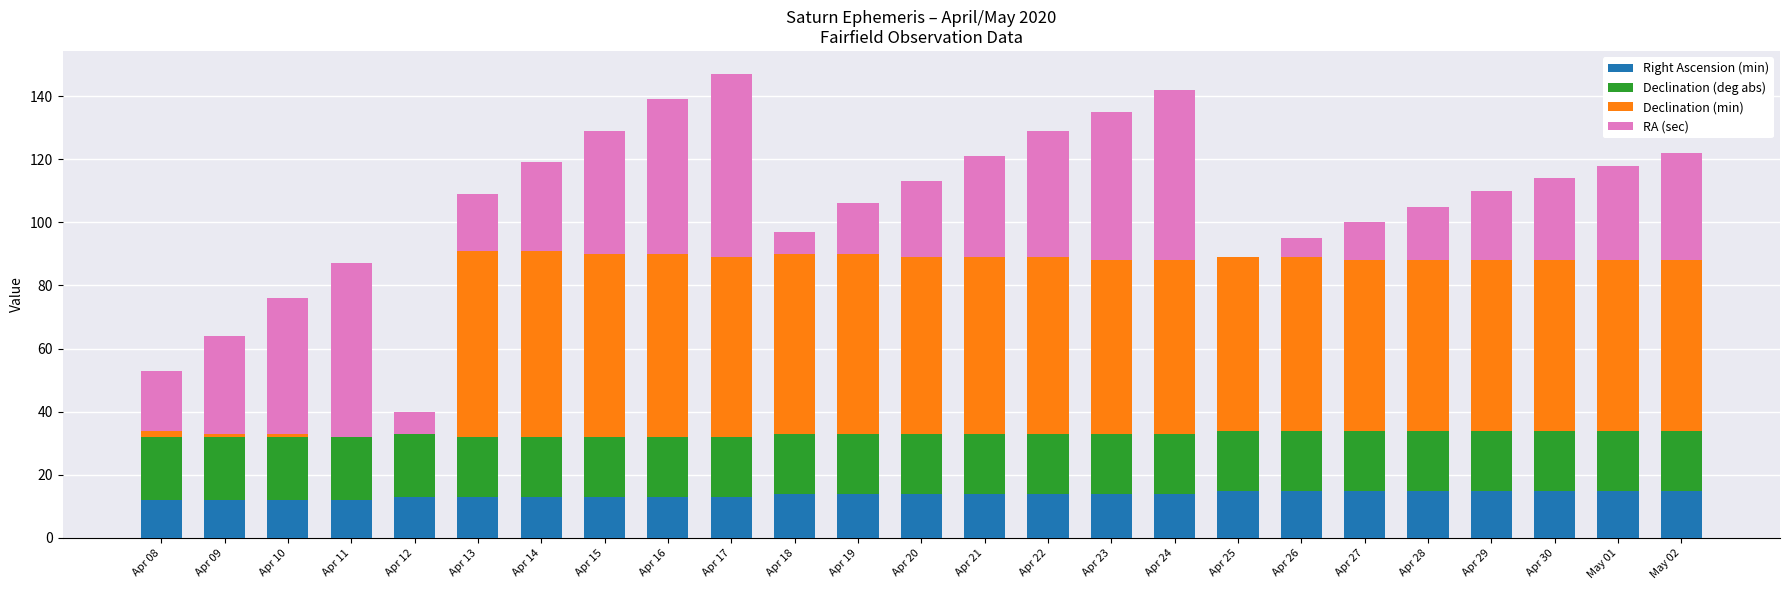

What is the sum of all Right Ascension (min) values?

344